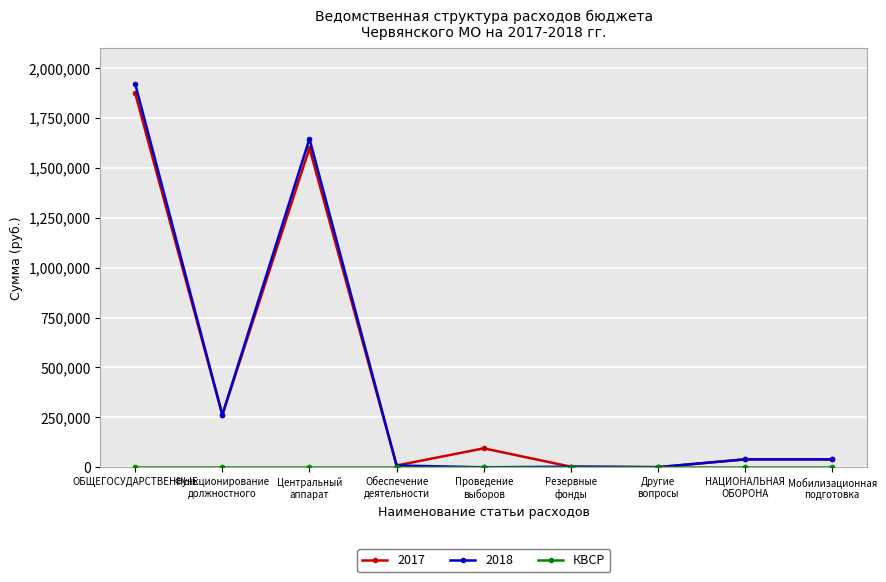

How many series are shown in this chart?

3